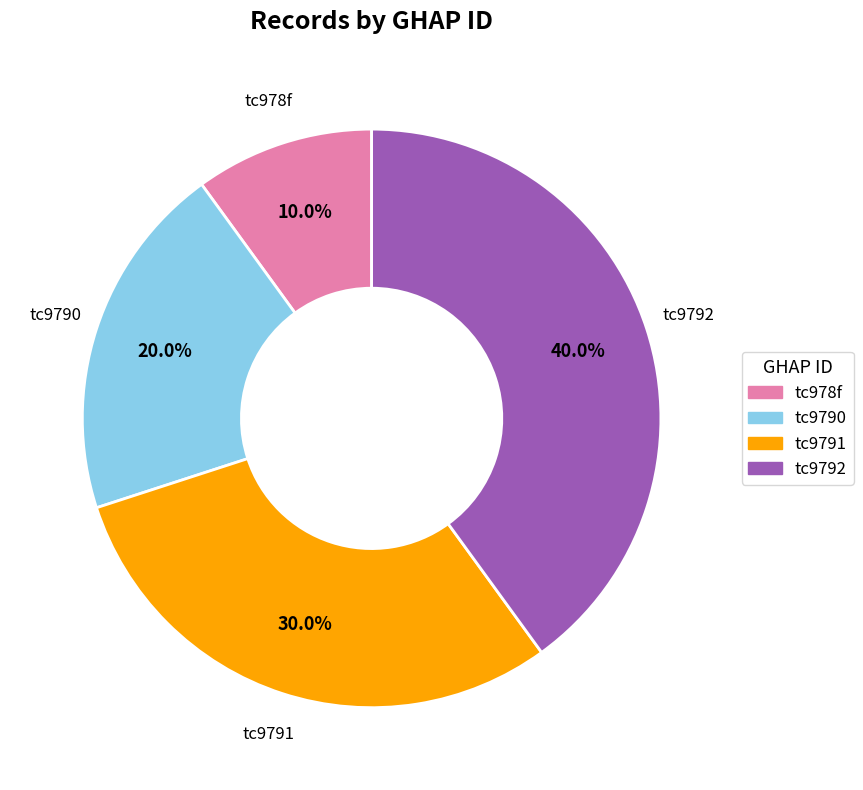

Rank the categories by value from highest to lowest.

tc9792, tc9791, tc9790, tc978f